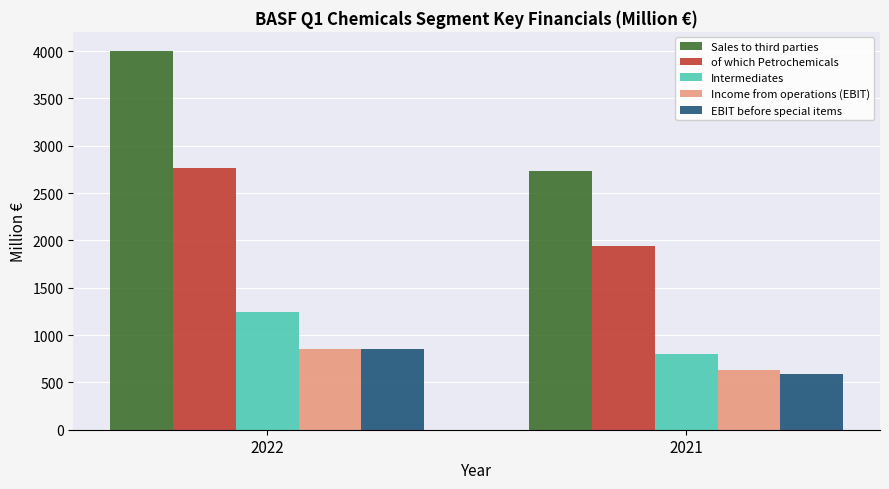

What is the total value across all series at 2021?

6691